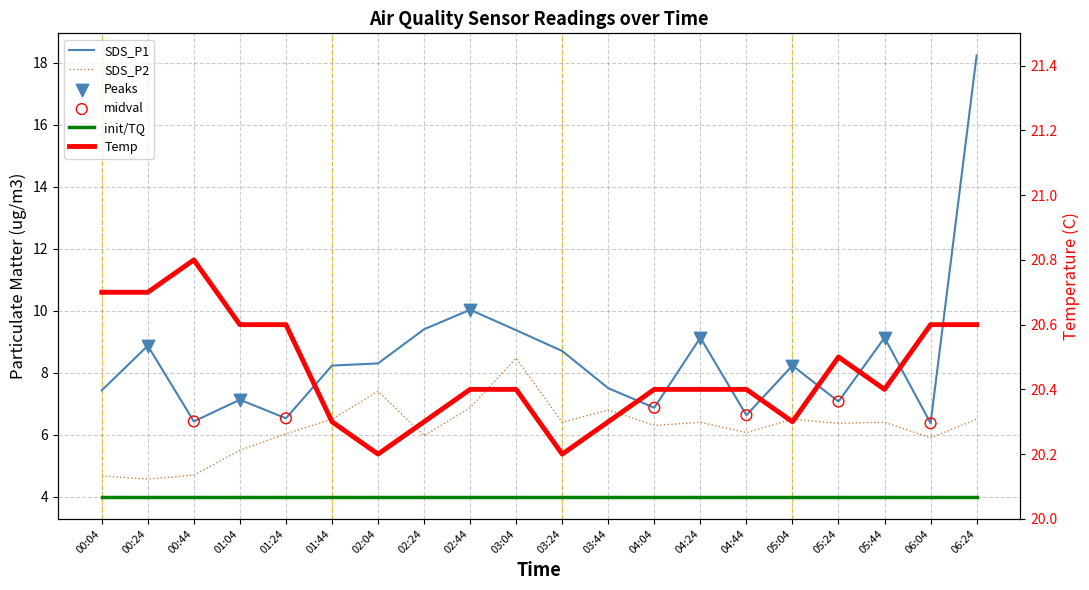

Which series contains the highest Y value?

Temp